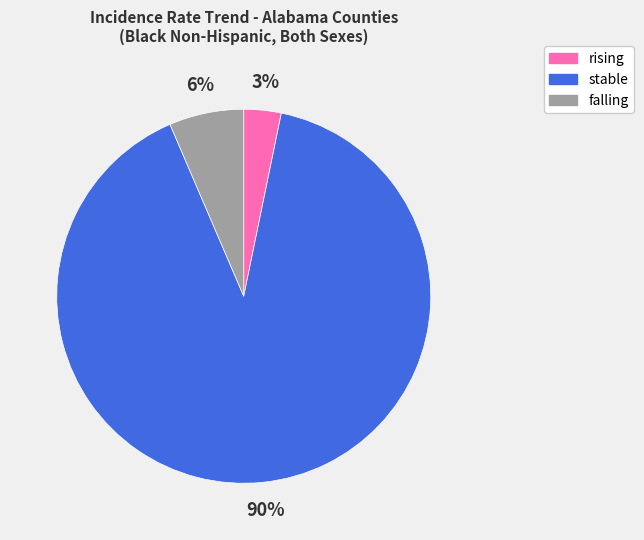

Rank the categories by value from highest to lowest.

stable, falling, rising